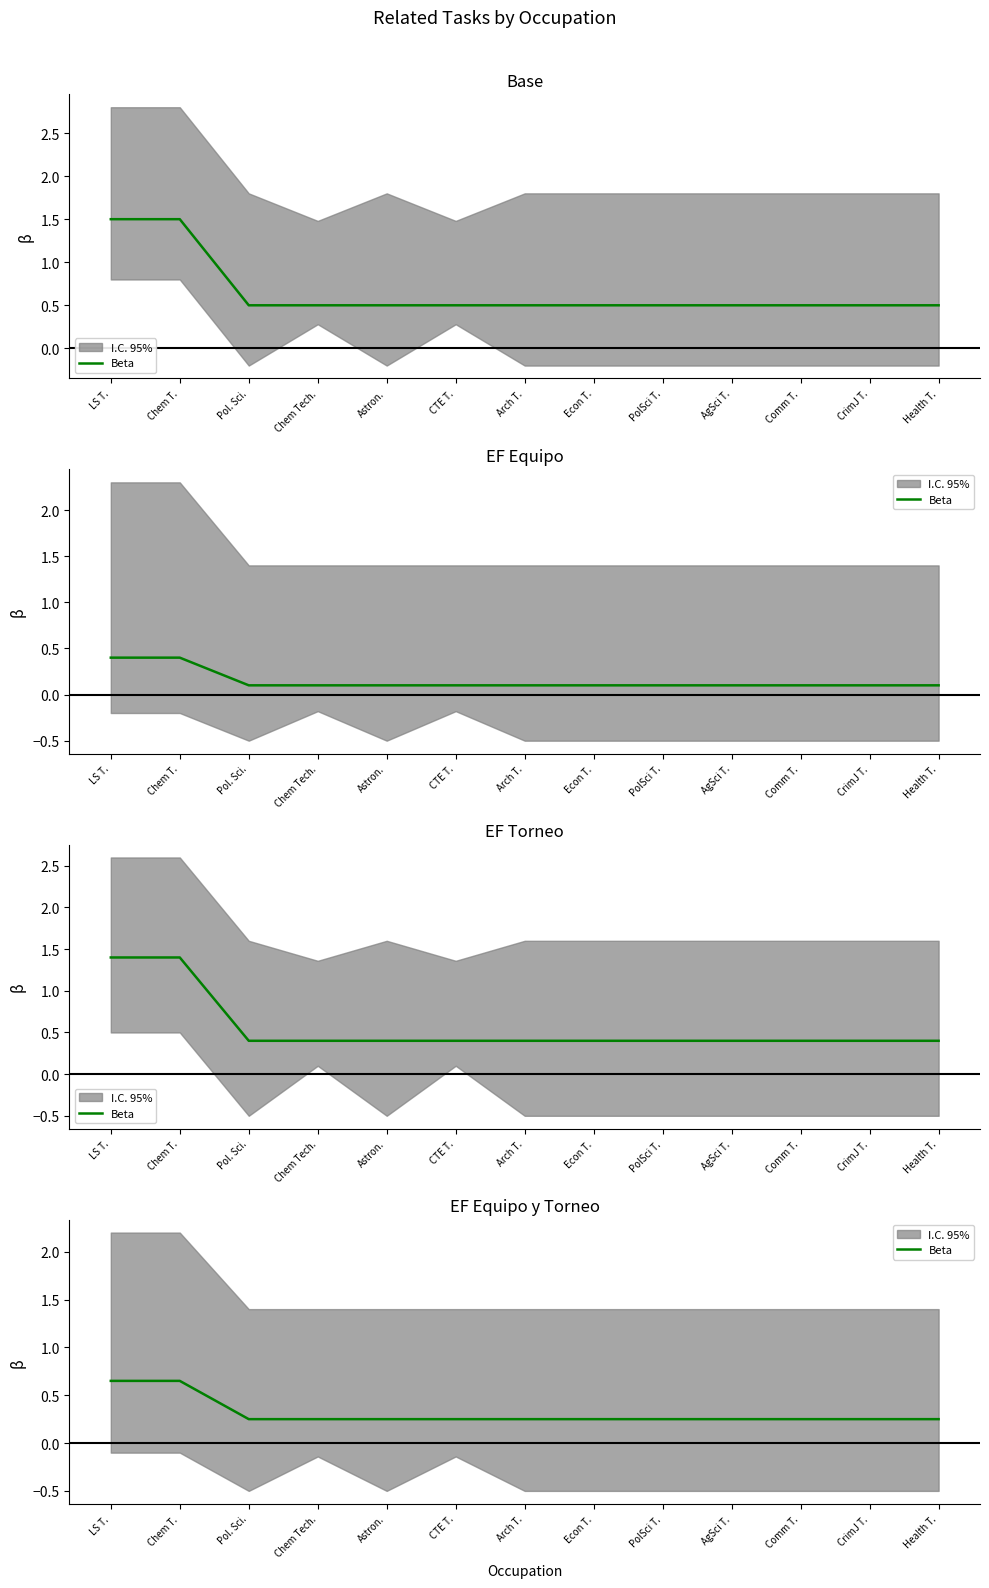

What is the label of the 3rd point from the right?

Comm T.